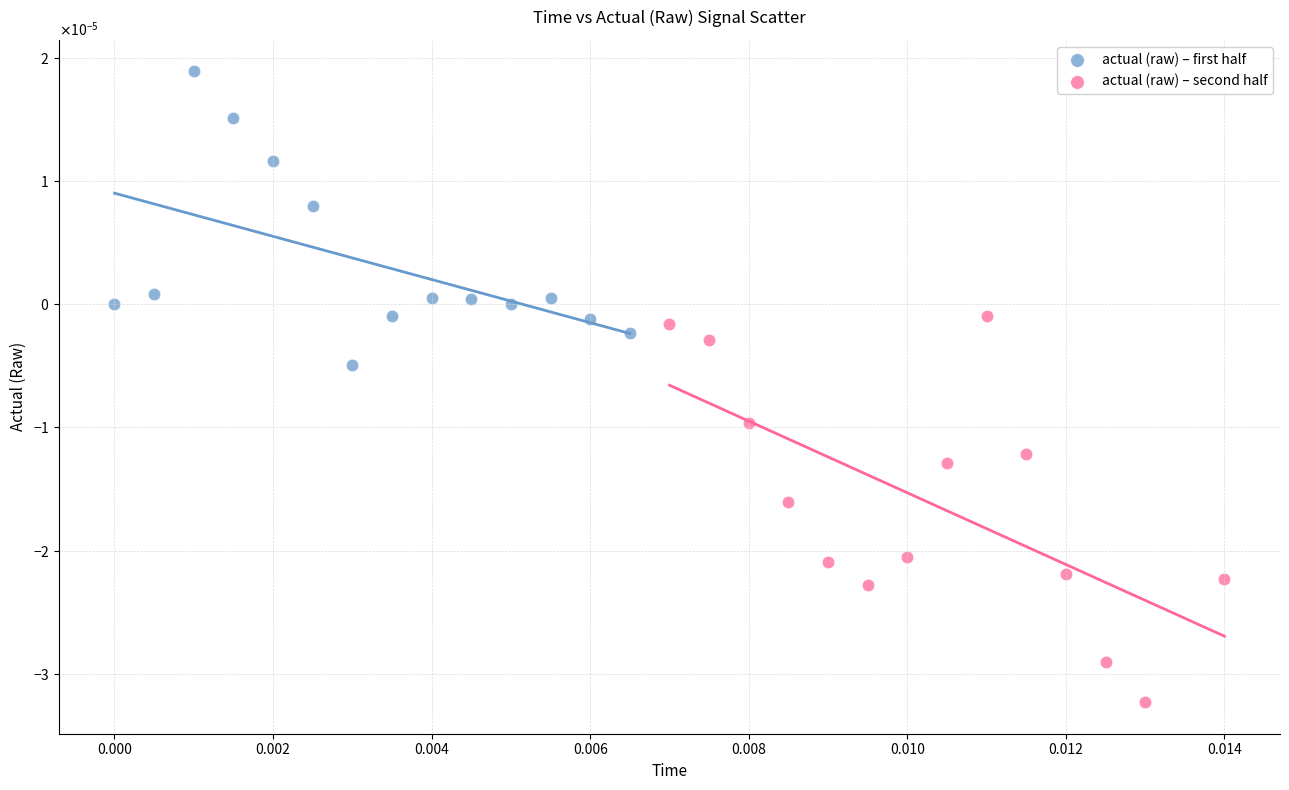

What are all the series names shown in the legend?

actual (raw) – first half, actual (raw) – second half